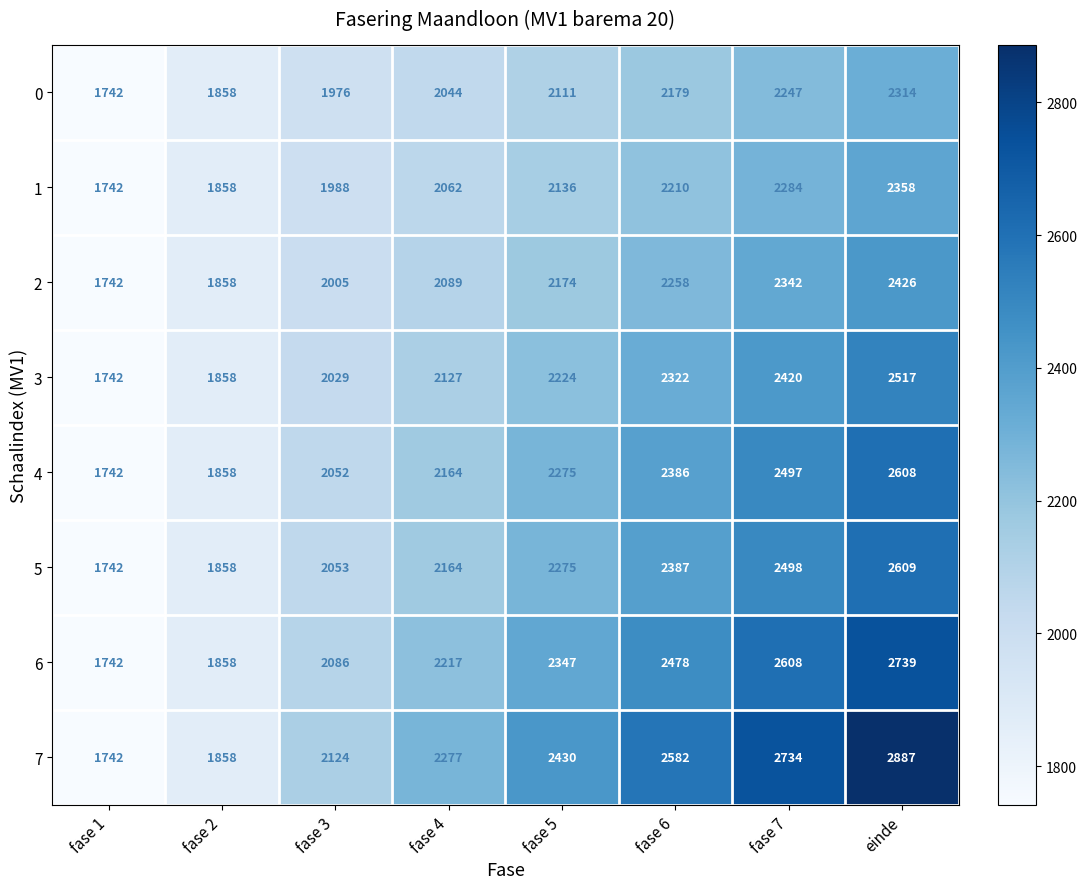

The value of 5 at fase 3 is 2053. True or false?

True